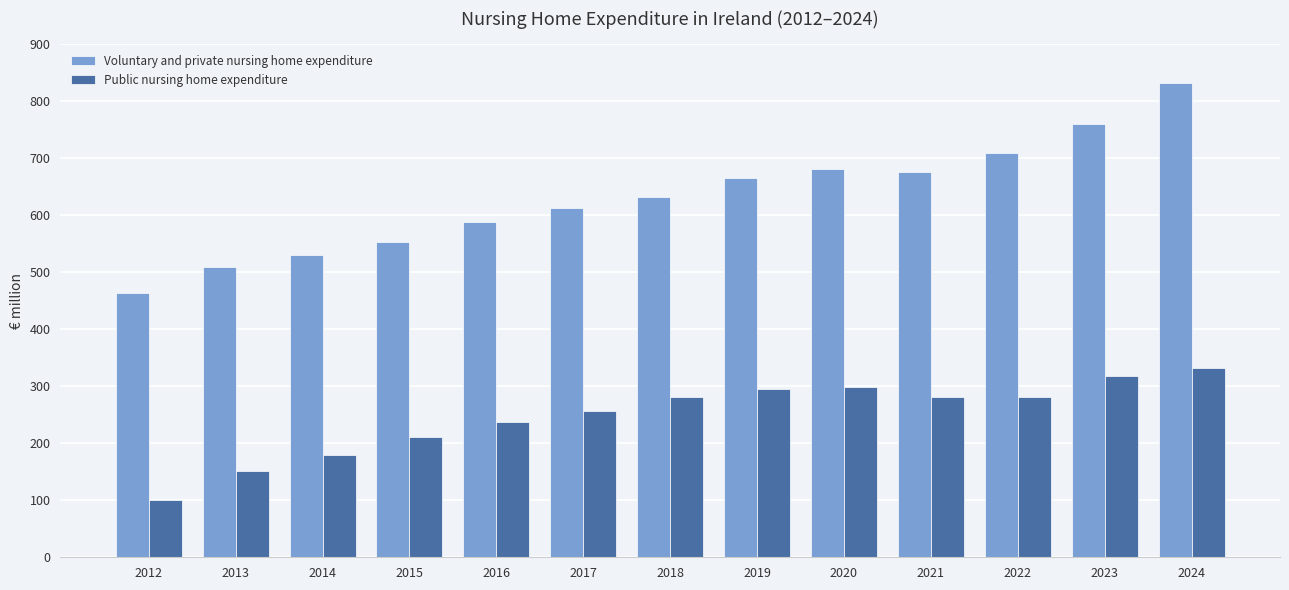

What is the highest value of the Voluntary and private nursing home expenditure series?

831.6